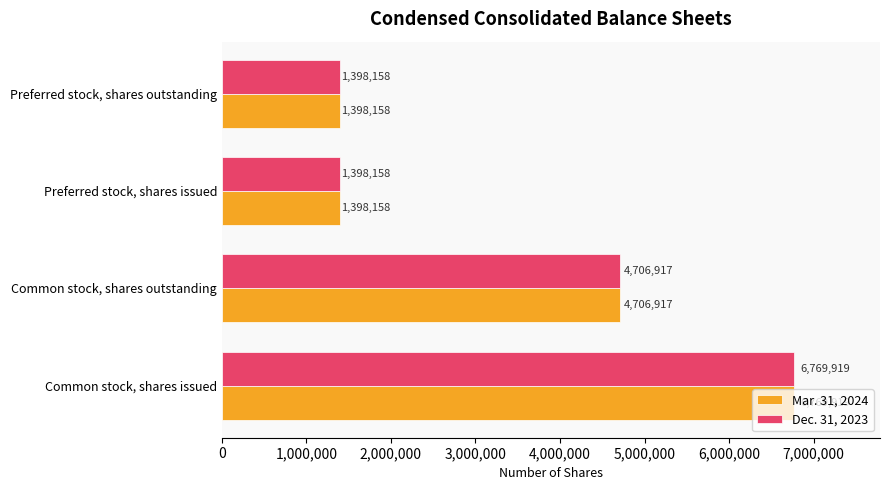

The Dec. 31, 2023 series shows 6154366 at Common stock, shares outstanding. True or false?

False